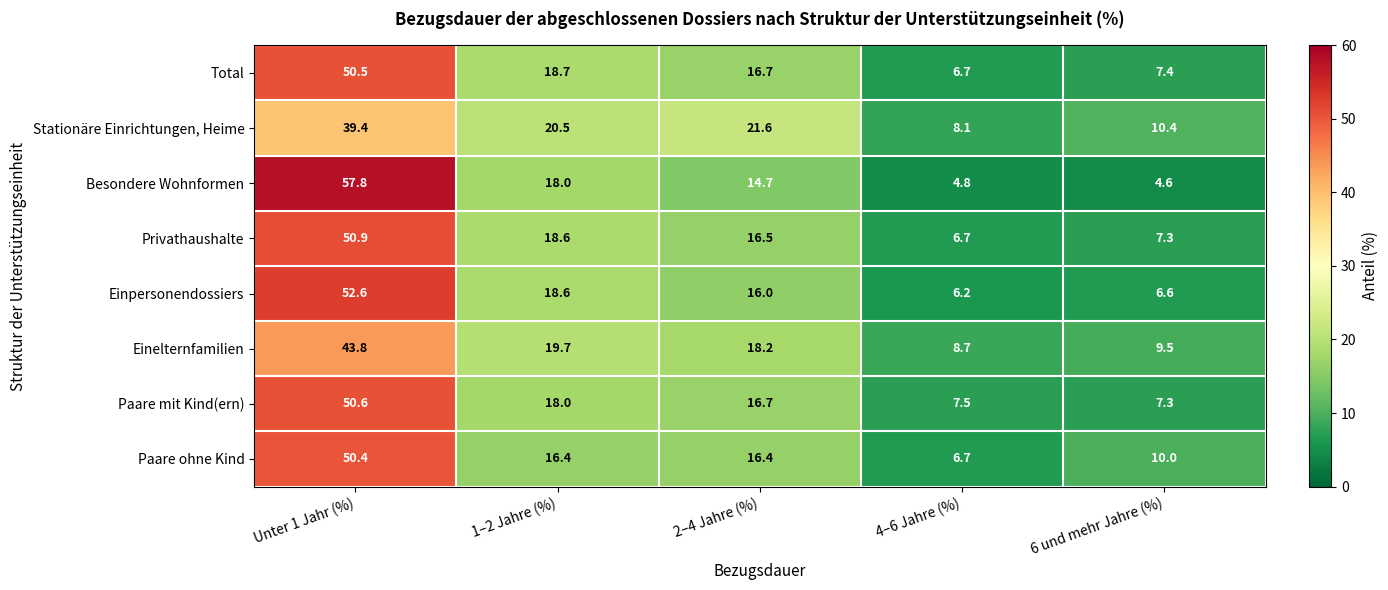

Between 2–4 Jahre (%) and 4–6 Jahre (%), which series saw the biggest shift?

Stationäre Einrichtungen, Heime